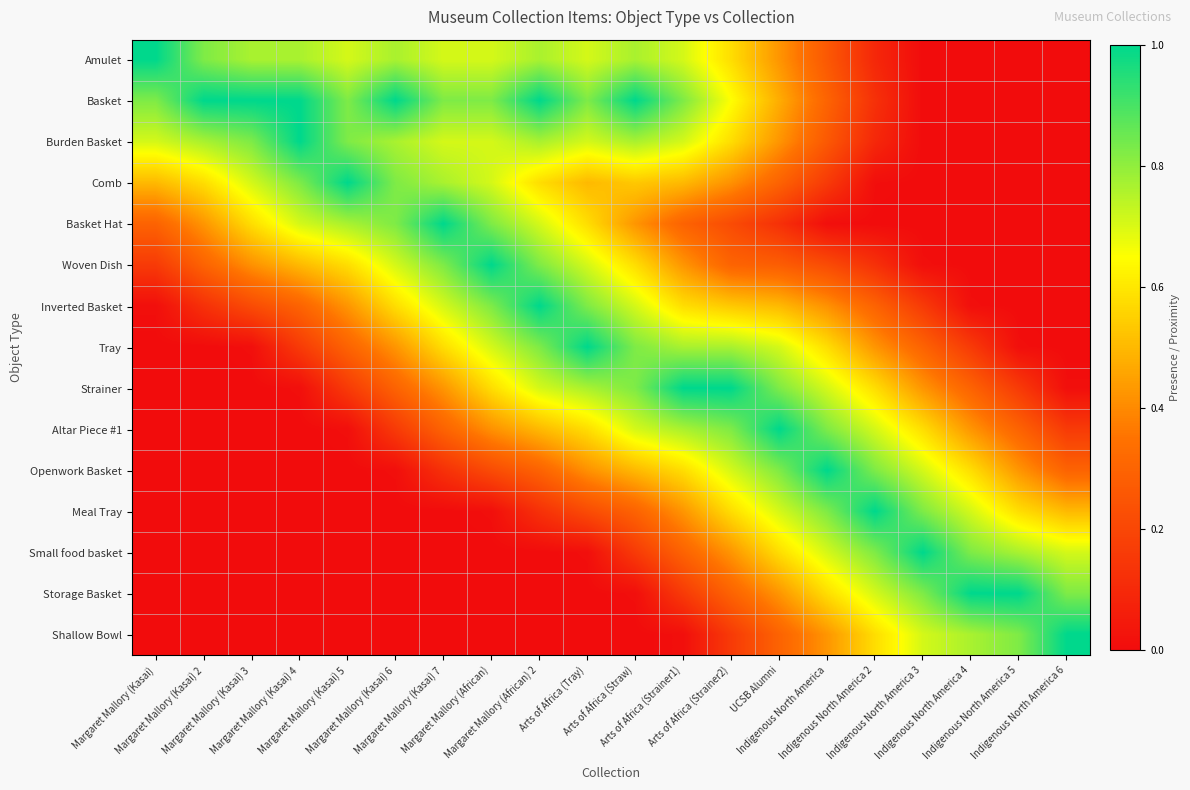

What is the maximum value shown in the chart?

1.0